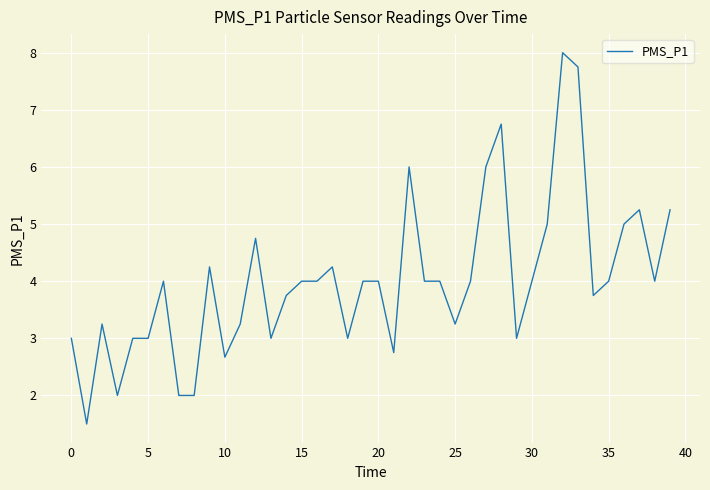

What is the maximum value shown in the chart?

8.0